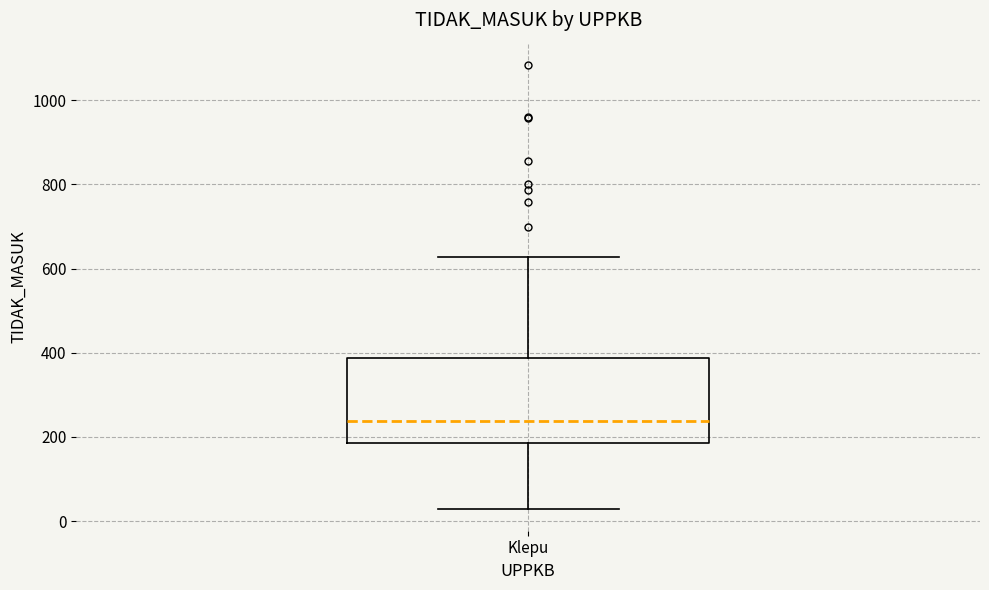

Read this box plot against the y-axis: the position of the median line, the range covered by the box, and the ends of both whiskers. The values are not printed on the chart, so give them approximately, as read against the axis.

median 240, box 180 to 380, whiskers 40 to 620